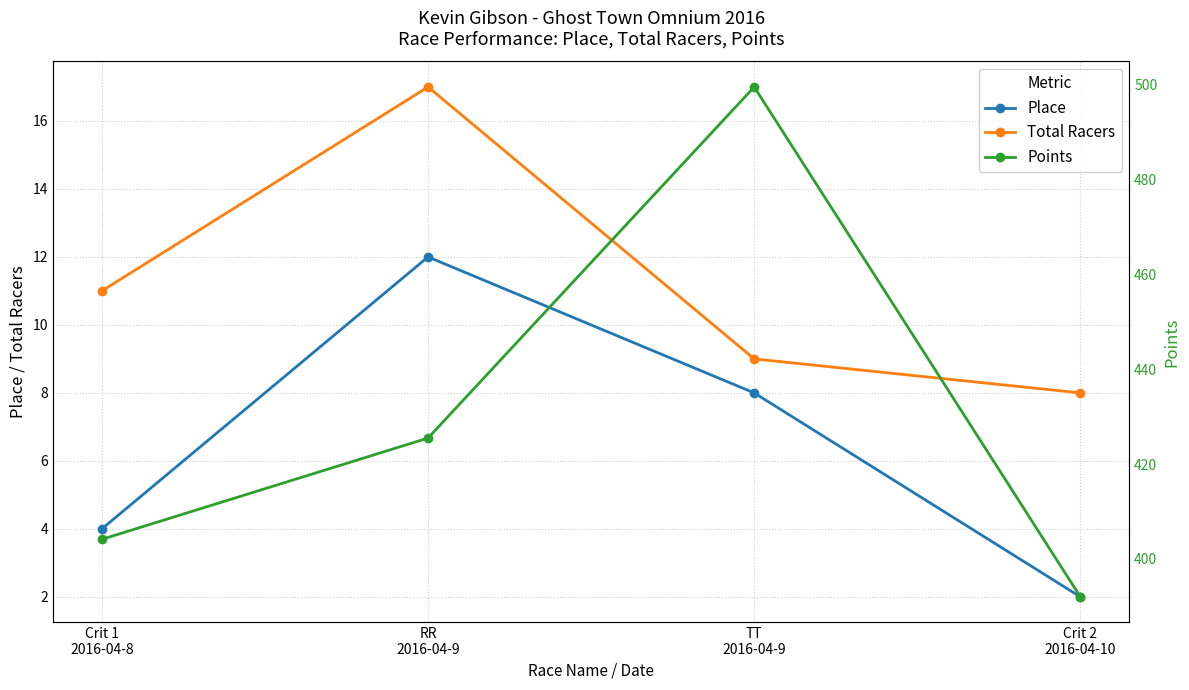

What is the sum of the Place values at Crit 2
2016-04-10 and TT
2016-04-9?

10